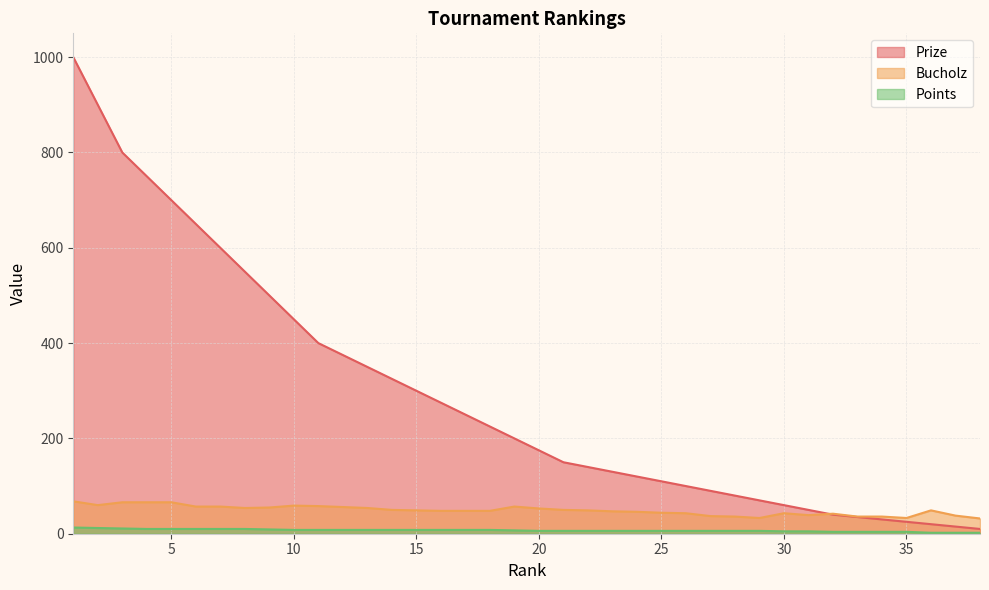

What is the approximate value of Prize at 32, to the nearest 50?

50